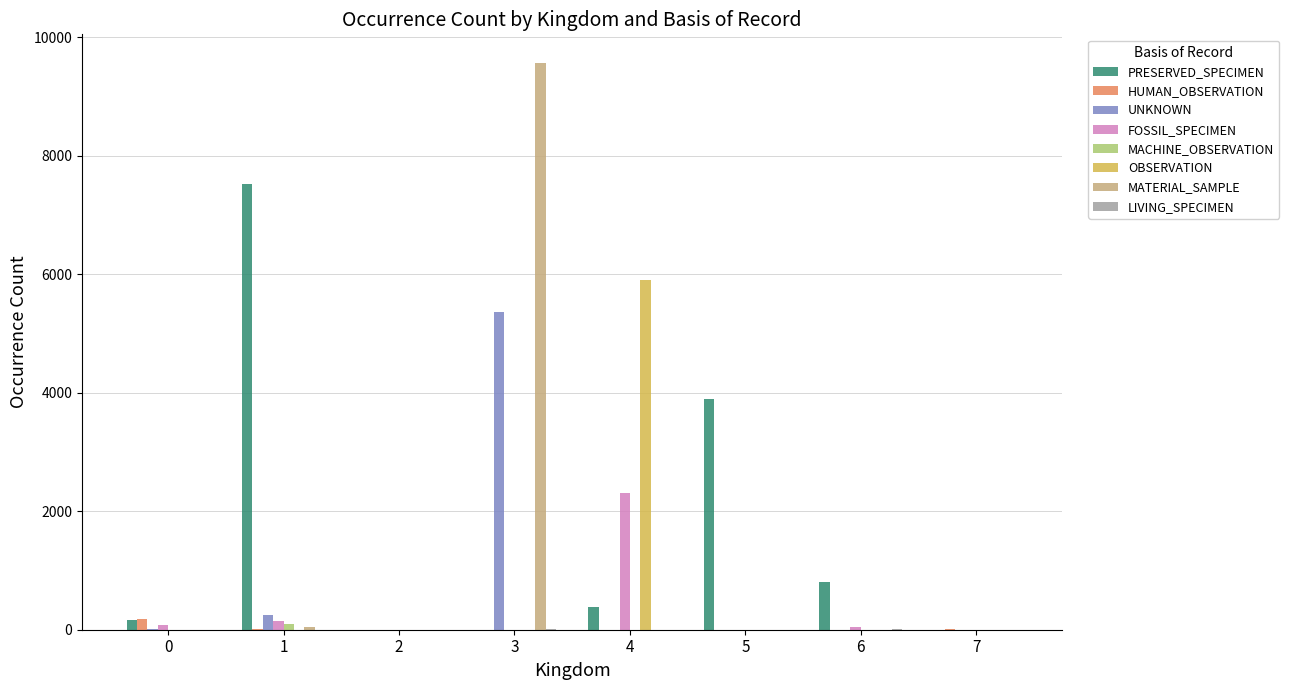

True or false: FOSSIL_SPECIMEN has a value of 0 at 7.

True